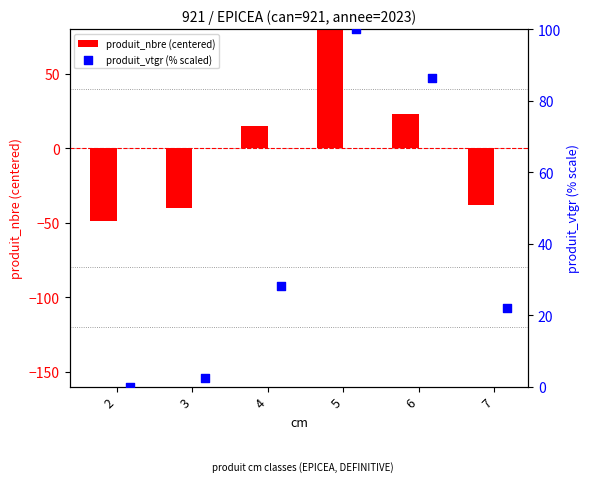

Is the value of produit_vtgr (% scaled) at 2 greater than the value of produit_nbre (centered) at 7?

Yes